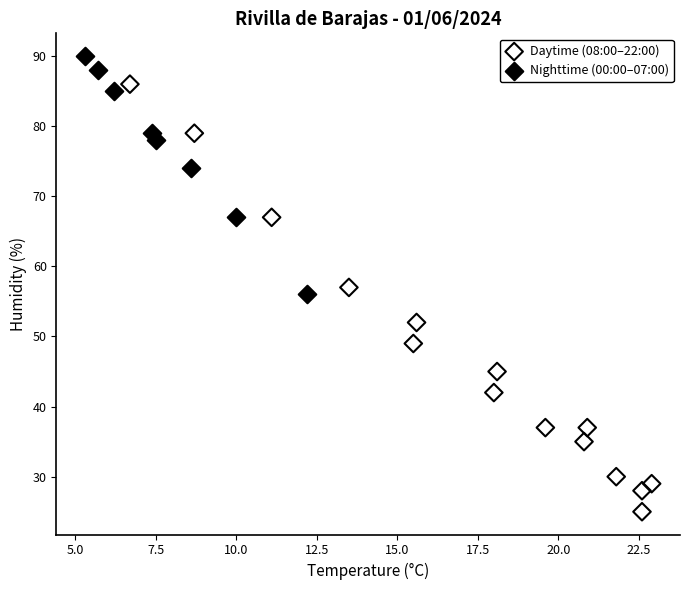

Which series has the largest Y range (max minus min)?

Daytime (08:00–22:00)